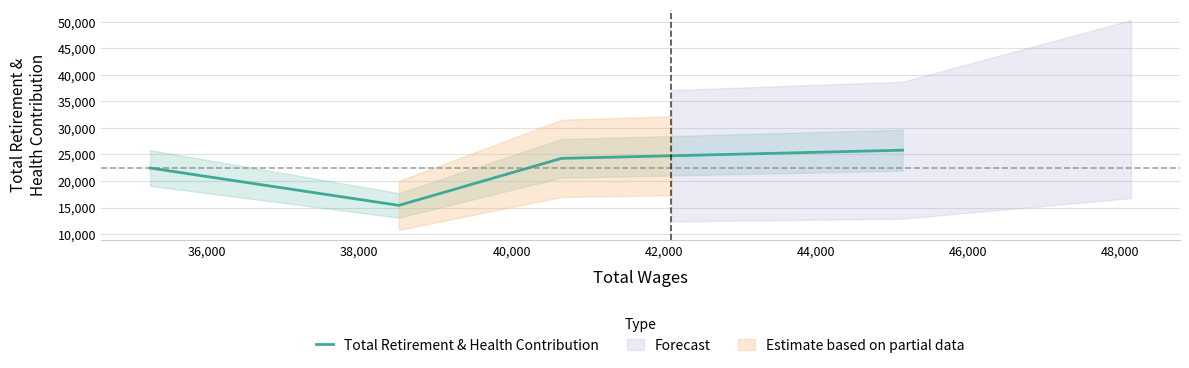

What is the lowest value of the Total Retirement & Health Contribution series?

15407